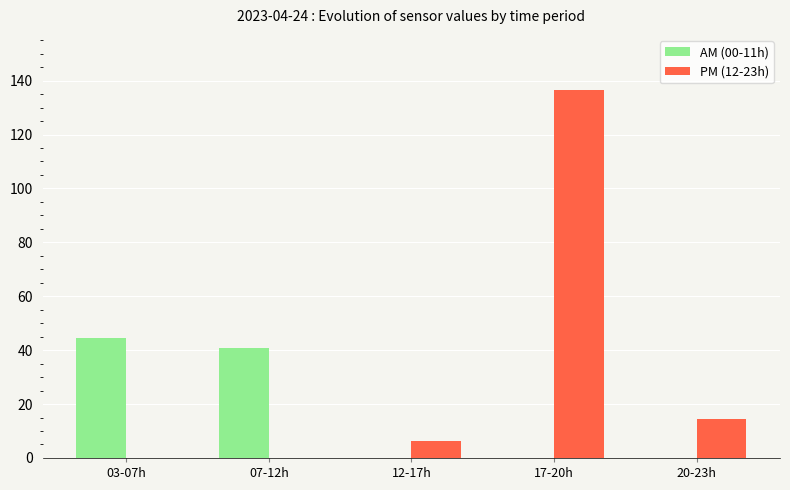

Where is PM (12-23h) nearest to the value 68?

20-23h